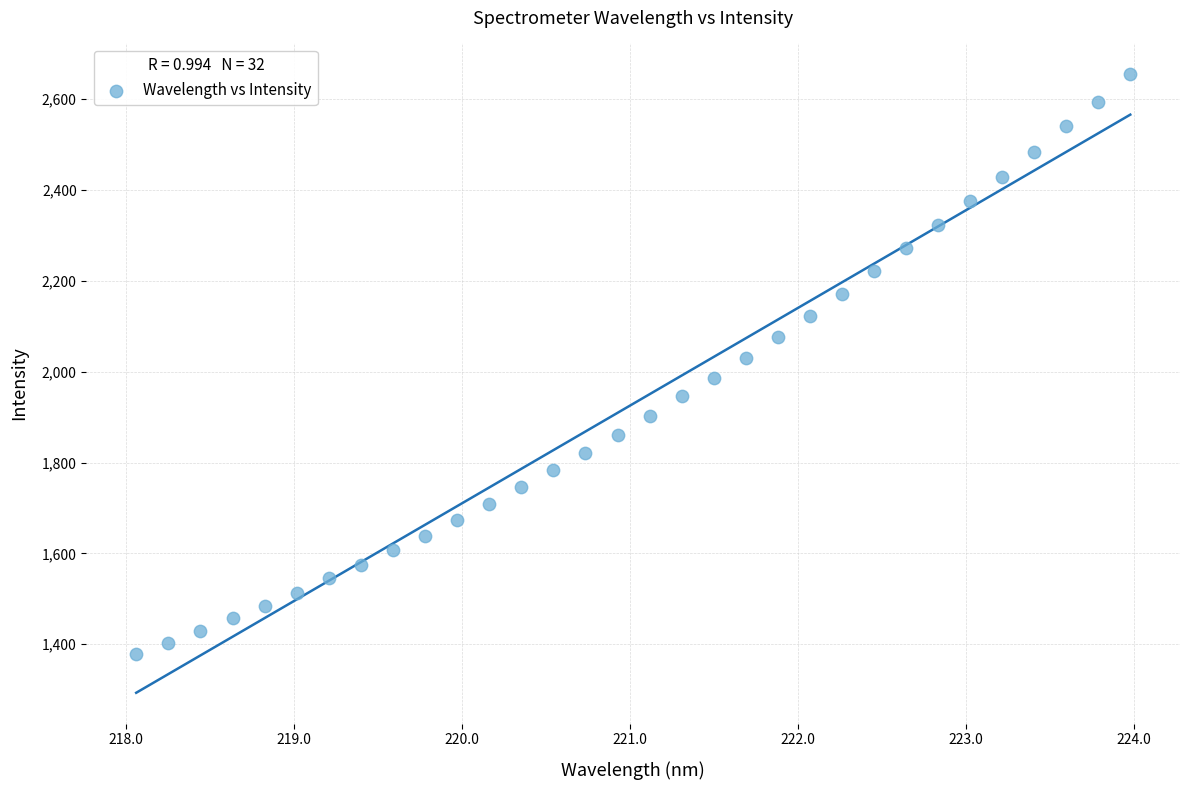

What is the range of Y values (max minus min)?

1277.4